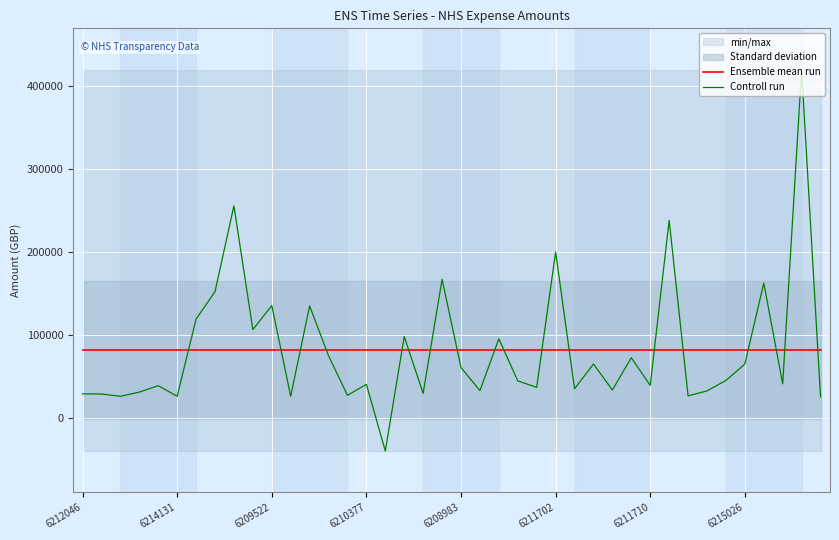

The value of Controll run at 24 is 36670.0. True or false?

True